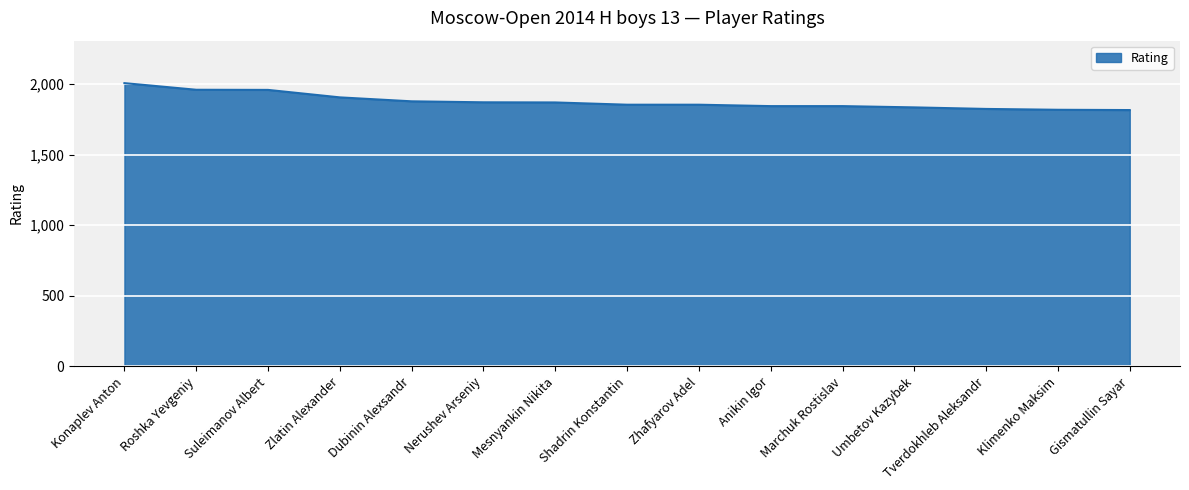

What is the difference between the values at Zhafyarov Adel and Tverdokhleb Aleksandr?

30